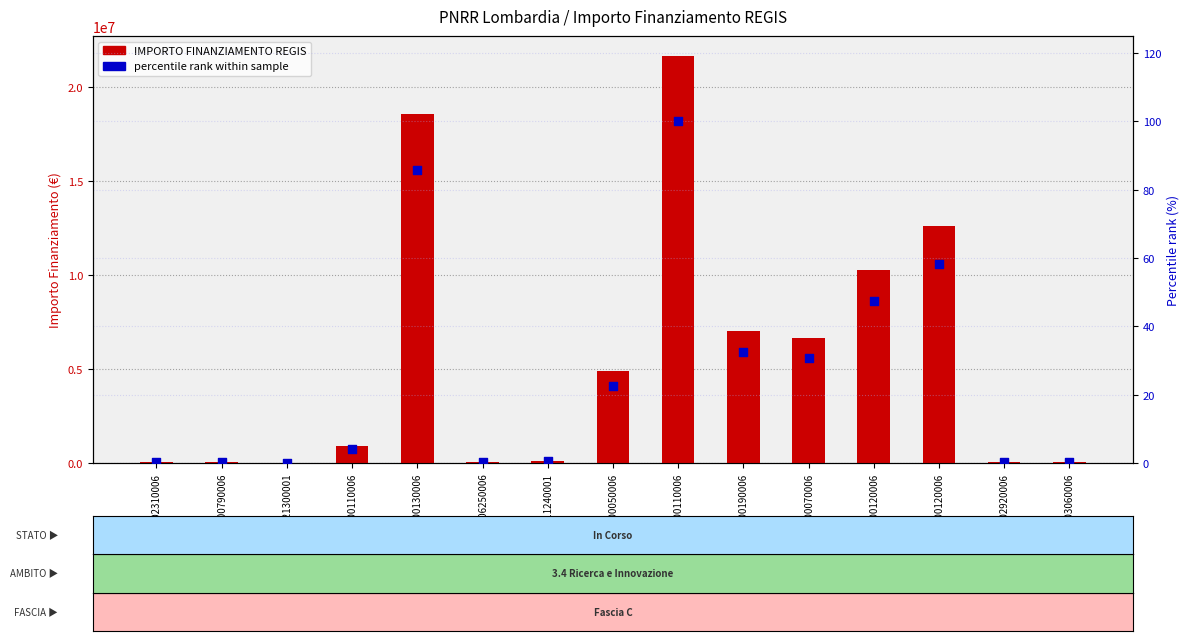

Is the value of IMPORTO FINANZIAMENTO REGIS at F17G20000070006 greater than the value of percentile rank at F37G20000050006?

Yes